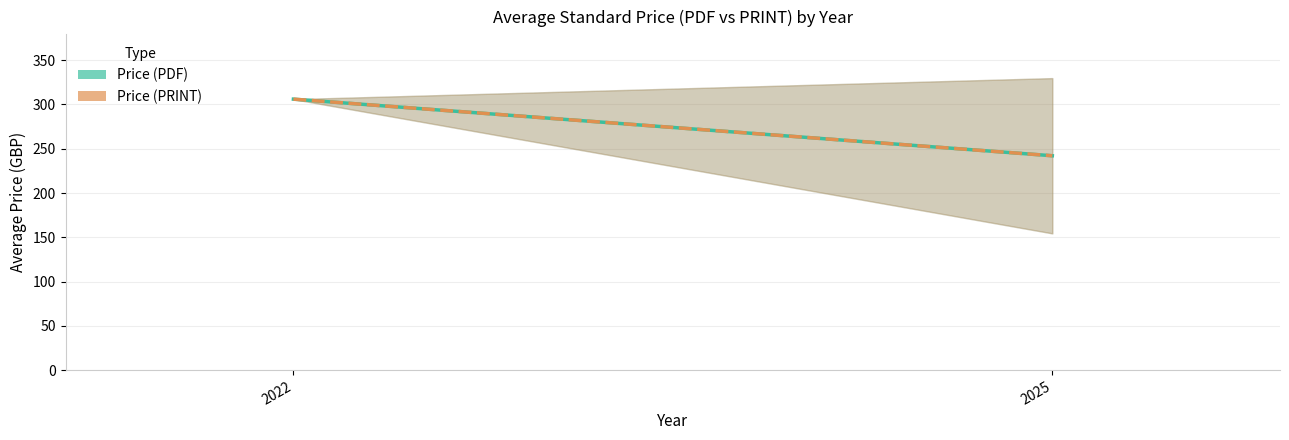

Is it true that Price (PRINT) equals 169.2 at 2022?

False